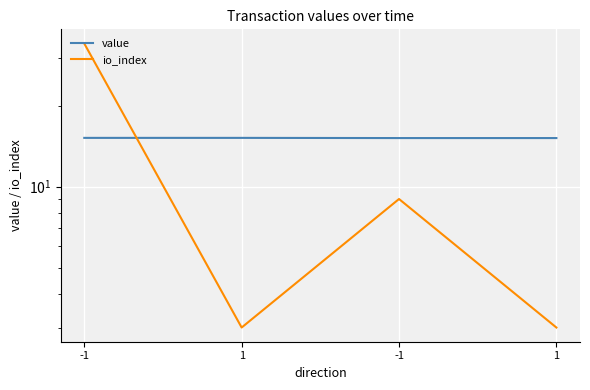

In io_index, how many points are lower than both neighbors (excluding endpoints)?

1